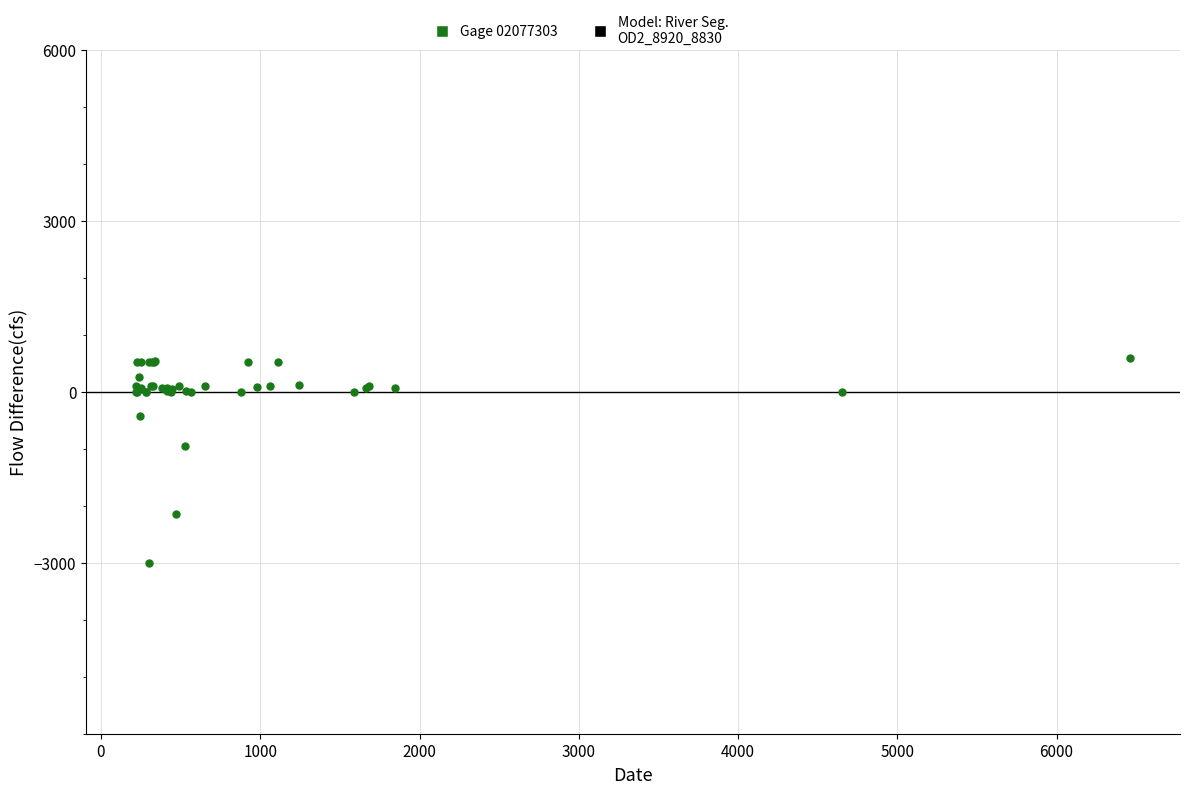

What Y value in the scatter plot is closest to -1201?

-942.1